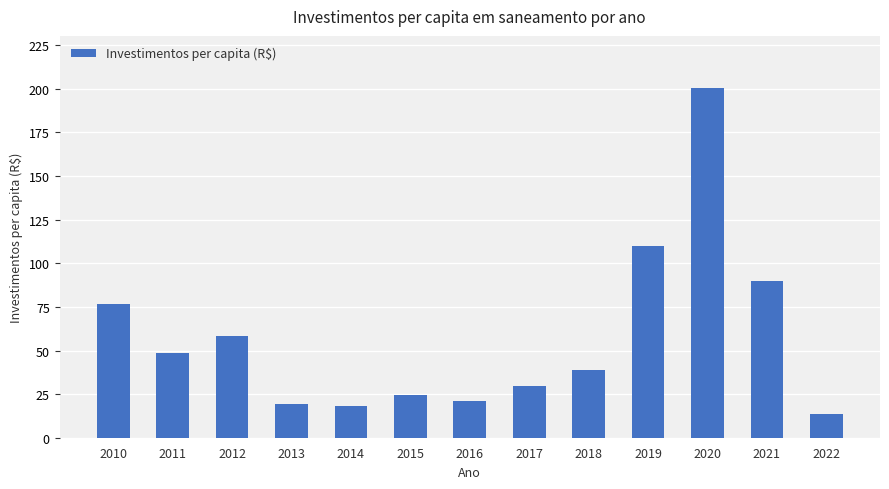

Is it true that the value at 2016 is 21.2?

True